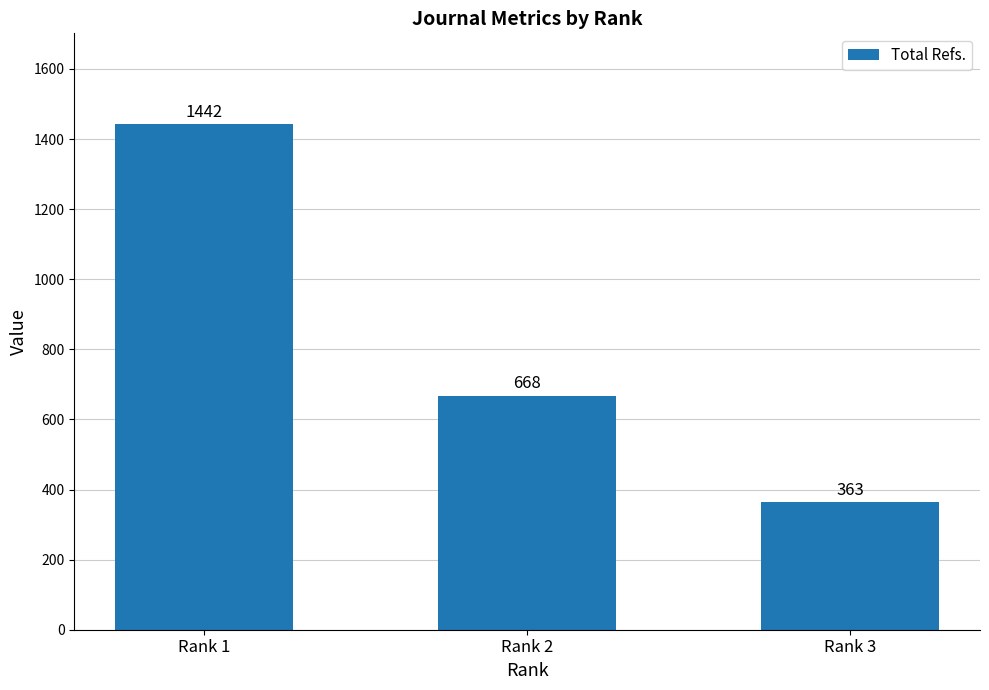

Which label corresponds to the smallest value in the chart?

Rank 3